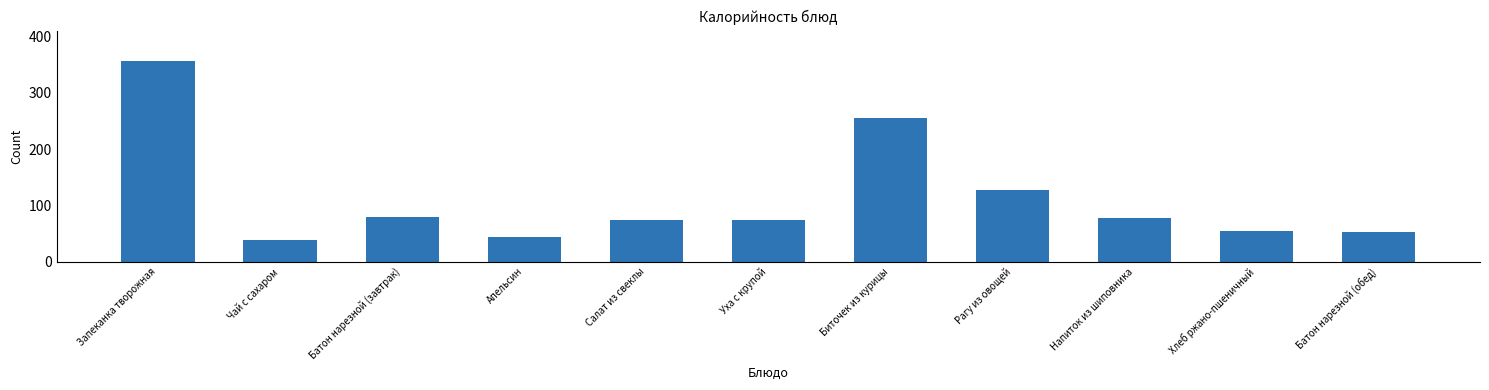

What is the value of the 2nd bar from the left?

38.0